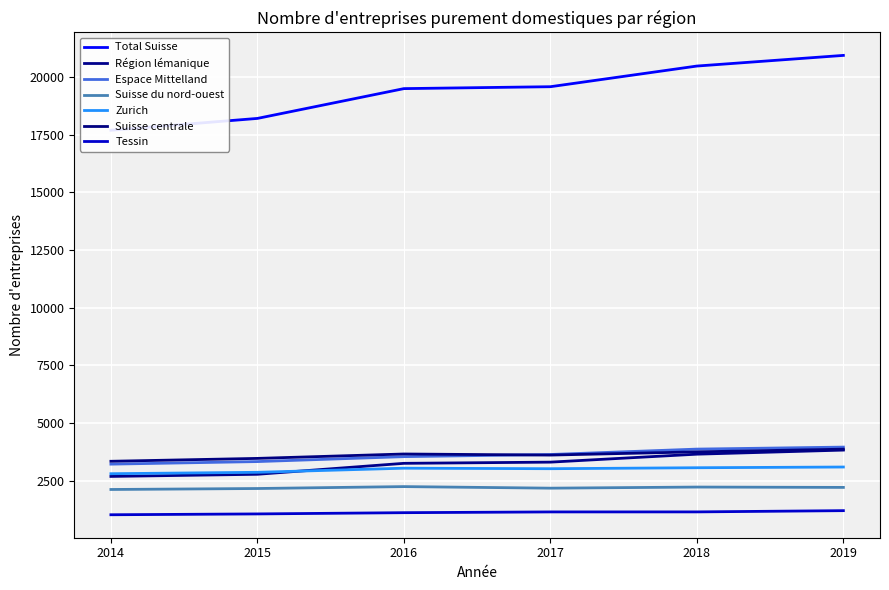

Does the chart display data point markers on the line(s)?

No